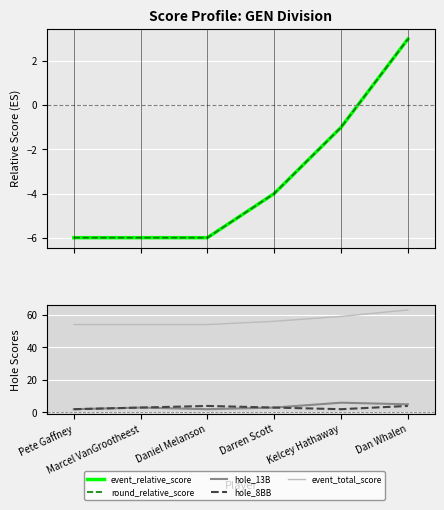

True or false: round_relative_score has more than 1 points higher than both neighbors.

False